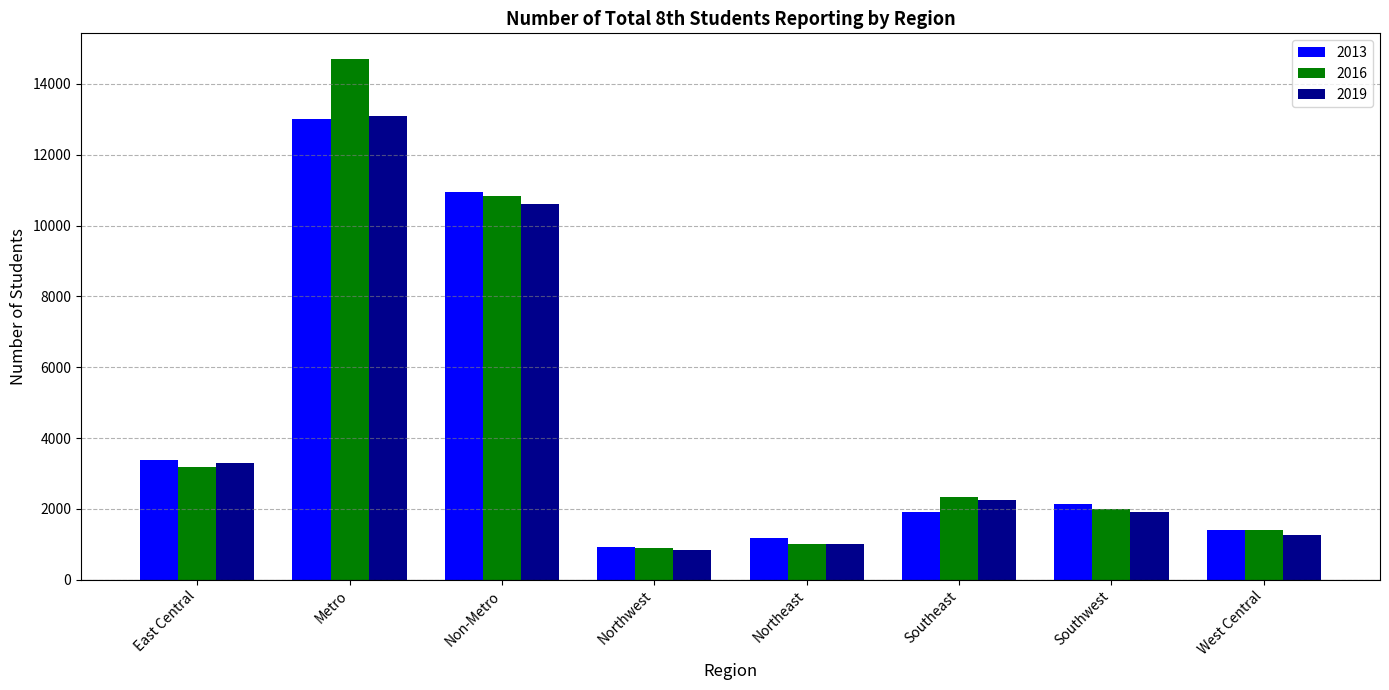

What is the difference between the 2013 values at Northwest and Southeast?

985